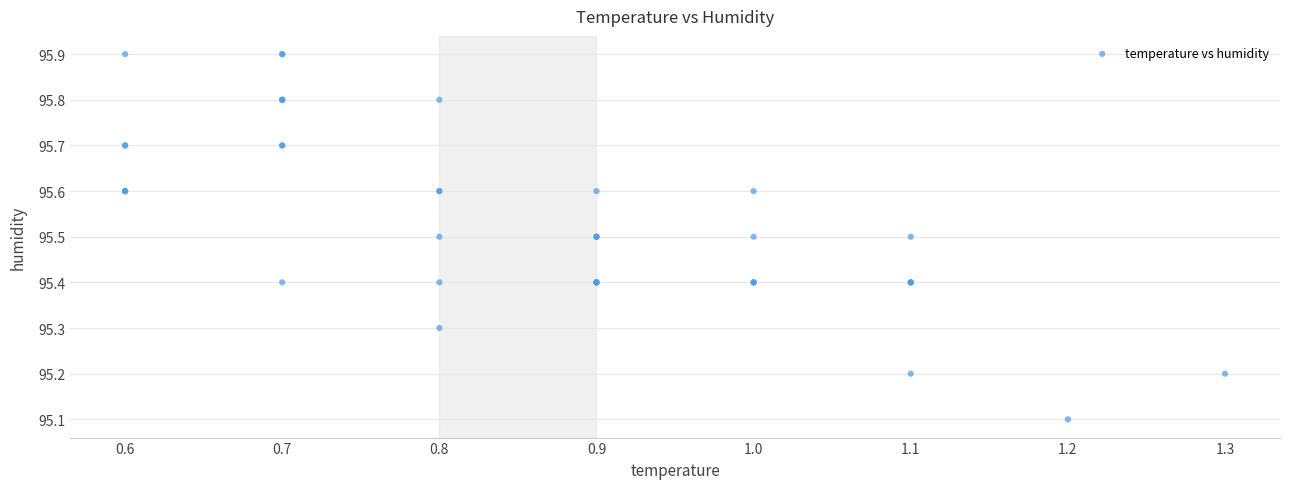

What Y value in the scatter plot is closest to 95?

95.1